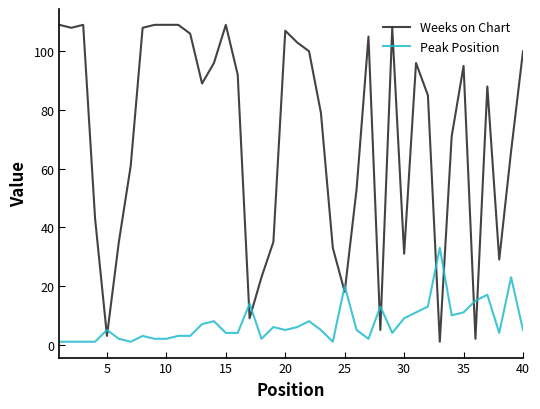

Does the chart display data point markers on the line(s)?

No